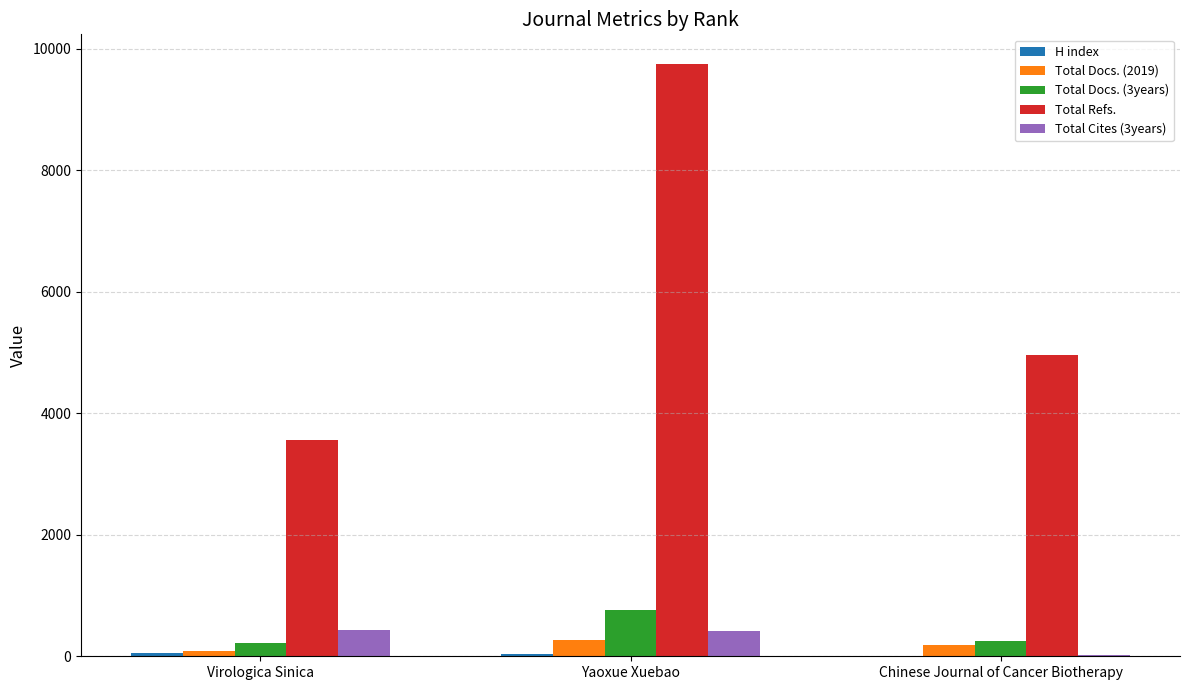

The value of Total Refs. at Virologica Sinica is 3567. True or false?

True